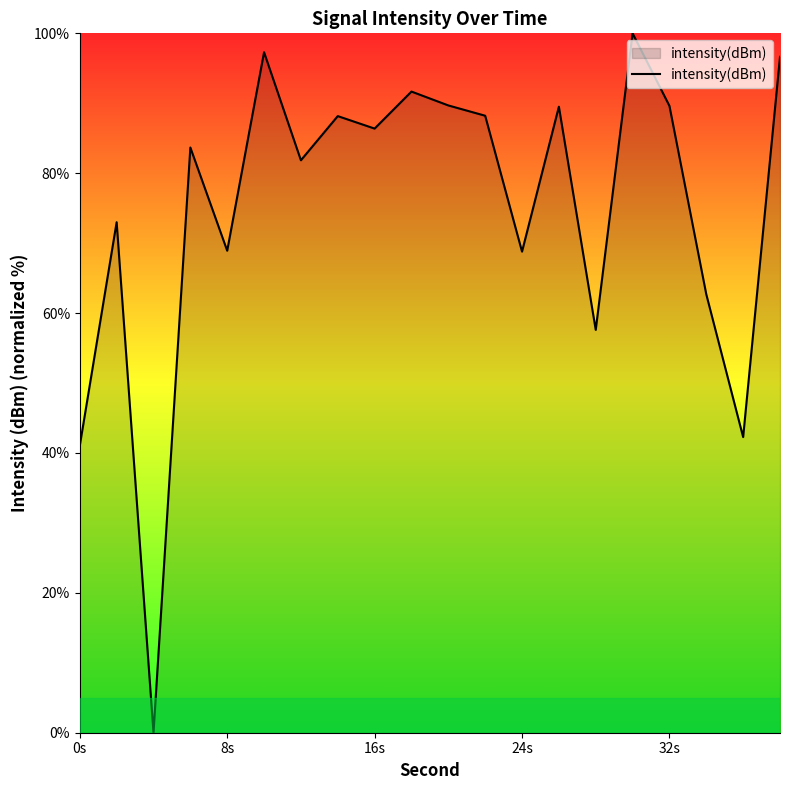

What is the greatest value displayed?

100.0